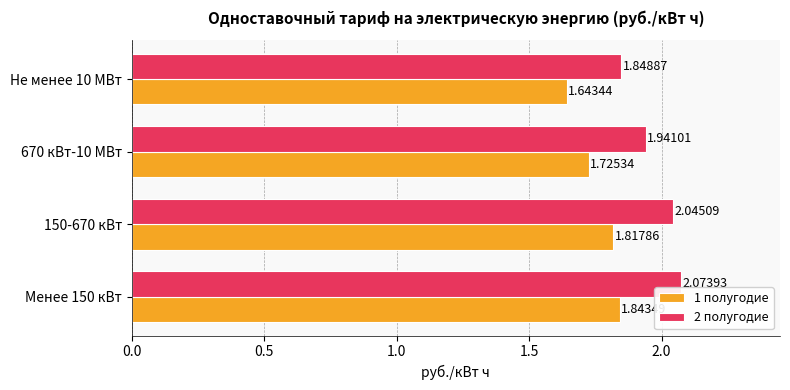

What is the sum of the 2 полугодие values at 670 кВт-10 МВт and 150-670 кВт?

4.0